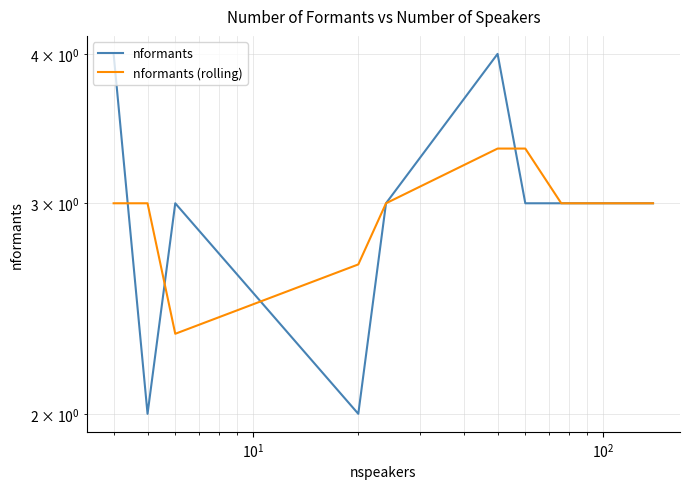

How many data points does each series have?

9